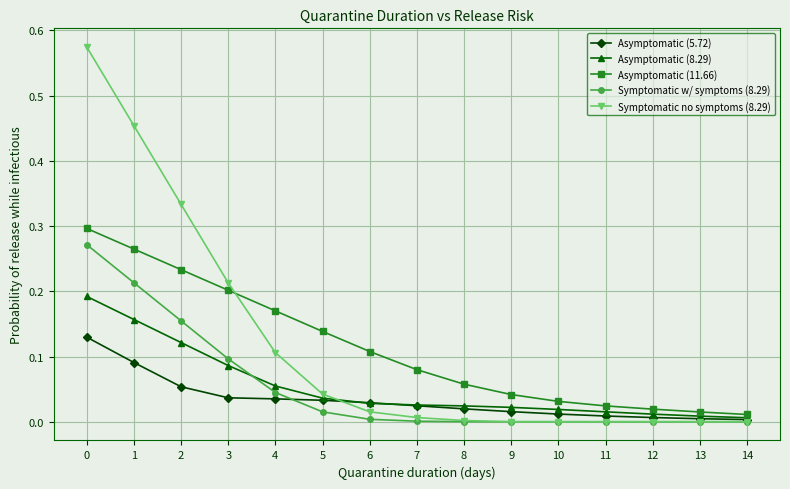

What is the total value across all series at 2?

0.9